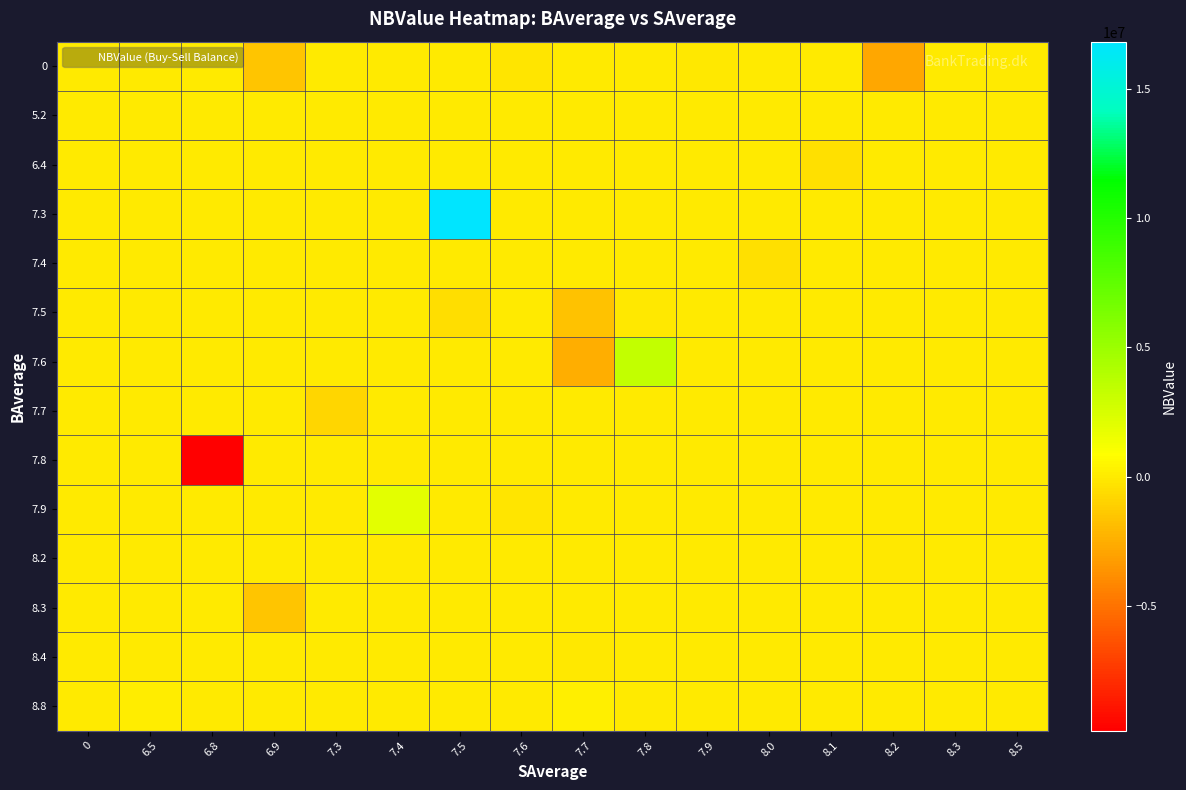

Reading left to right, list all the values displayed in this chart.

0: 0=0	6.5=0	6.8=0	6.9=-1517018	7.3=0	7.4=0	7.5=0	7.6=-152000	7.7=0	7.8=0	7.9=-75250	8.0=0	8.1=0	8.2=-2763000	8.3=0	8.5=0
5.2: 0=55855	6.5=0	6.8=0	6.9=0	7.3=0	7.4=0	7.5=0	7.6=0	7.7=0	7.8=0	7.9=0	8.0=0	8.1=0	8.2=0	8.3=0	8.5=0
6.4: 0=0	6.5=0	6.8=0	6.9=0	7.3=0	7.4=0	7.5=0	7.6=0	7.7=0	7.8=0	7.9=0	8.0=0	8.1=-360375	8.2=0	8.3=0	8.5=0
7.3: 0=0	6.5=0	6.8=0	6.9=0	7.3=0	7.4=0	7.5=16817187	7.6=0	7.7=0	7.8=0	7.9=0	8.0=0	8.1=0	8.2=0	8.3=0	8.5=0
7.4: 0=0	6.5=0	6.8=0	6.9=0	7.3=0	7.4=0	7.5=0	7.6=0	7.7=0	7.8=0	7.9=0	8.0=-387565	8.1=0	8.2=0	8.3=0	8.5=0
7.5: 0=0	6.5=0	6.8=0	6.9=0	7.3=0	7.4=0	7.5=-542526	7.6=0	7.7=-1699595	7.8=-111993	7.9=0	8.0=0	8.1=0	8.2=0	8.3=0	8.5=0
7.6: 0=0	6.5=0	6.8=0	6.9=0	7.3=0	7.4=0	7.5=0	7.6=0	7.7=-2514178	7.8=3346657	7.9=0	8.0=0	8.1=0	8.2=0	8.3=0	8.5=0
7.7: 0=0	6.5=0	6.8=0	6.9=0	7.3=-778959	7.4=0	7.5=0	7.6=0	7.7=0	7.8=0	7.9=0	8.0=0	8.1=0	8.2=0	8.3=0	8.5=0
7.8: 0=0	6.5=0	6.8=-9819194	6.9=0	7.3=0	7.4=0	7.5=0	7.6=0	7.7=0	7.8=0	7.9=0	8.0=0	8.1=0	8.2=0	8.3=0	8.5=0
7.9: 0=0	6.5=0	6.8=0	6.9=0	7.3=0	7.4=1986053	7.5=0	7.6=-162555	7.7=0	7.8=0	7.9=0	8.0=0	8.1=0	8.2=0	8.3=0	8.5=0
8.2: 0=0	6.5=0	6.8=0	6.9=0	7.3=0	7.4=0	7.5=0	7.6=0	7.7=0	7.8=0	7.9=0	8.0=0	8.1=0	8.2=-129041	8.3=0	8.5=-6025
8.3: 0=10252	6.5=0	6.8=0	6.9=-1565791	7.3=0	7.4=0	7.5=0	7.6=0	7.7=0	7.8=0	7.9=0	8.0=0	8.1=0	8.2=0	8.3=29443	8.5=0
8.4: 0=0	6.5=0	6.8=0	6.9=0	7.3=0	7.4=0	7.5=0	7.6=0	7.7=-54403	7.8=0	7.9=0	8.0=0	8.1=0	8.2=0	8.3=0	8.5=0
8.8: 0=0	6.5=122518	6.8=0	6.9=0	7.3=0	7.4=0	7.5=0	7.6=0	7.7=271505	7.8=0	7.9=0	8.0=0	8.1=0	8.2=0	8.3=0	8.5=0